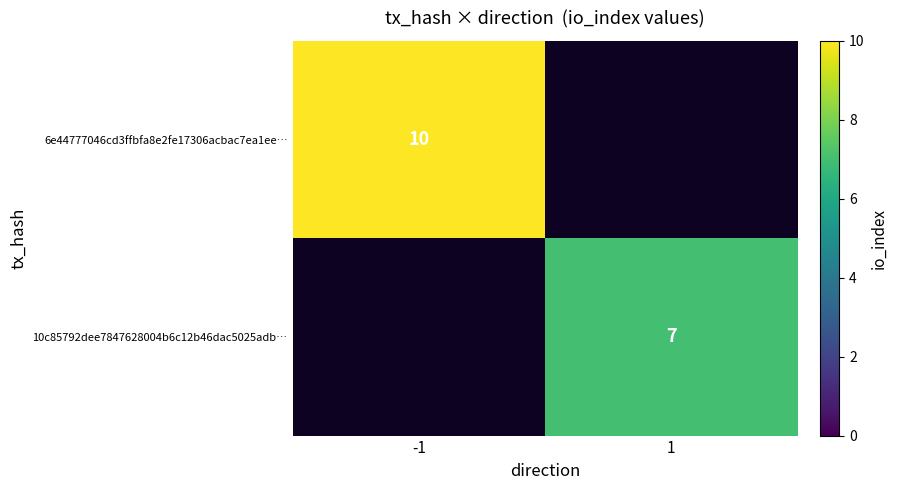

Which label corresponds to the smallest value in the chart?

1